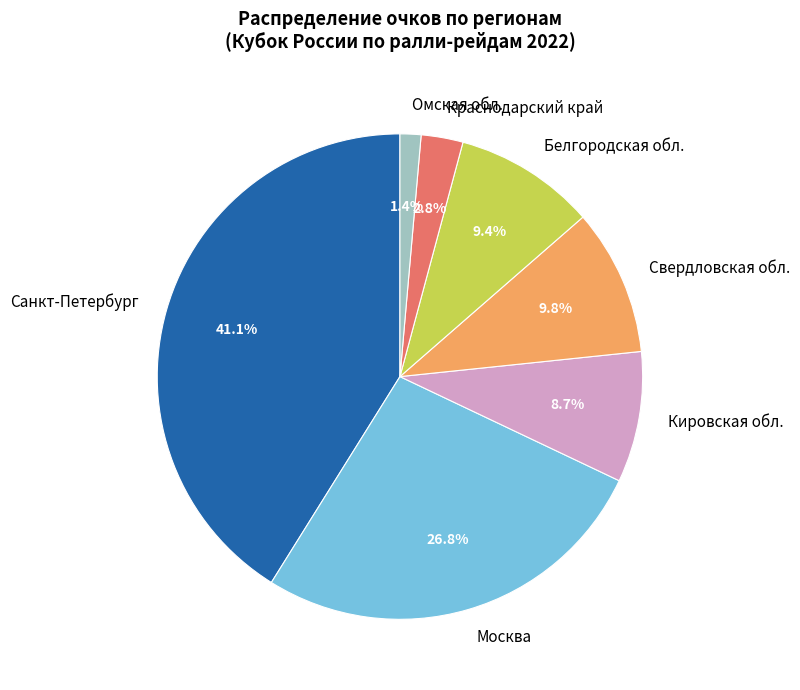

Which has a higher value, Краснодарский край or Омская обл.?

Краснодарский край